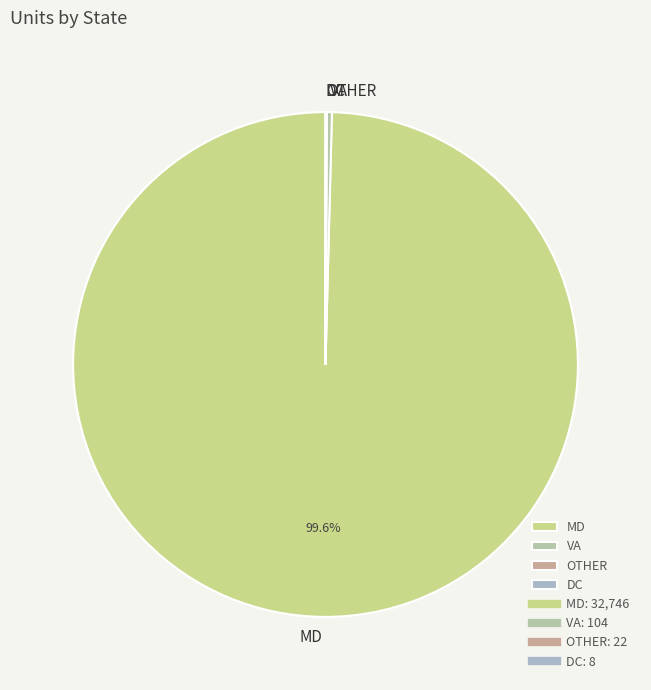

The MD slice represents 93% of the pie. True or false?

False